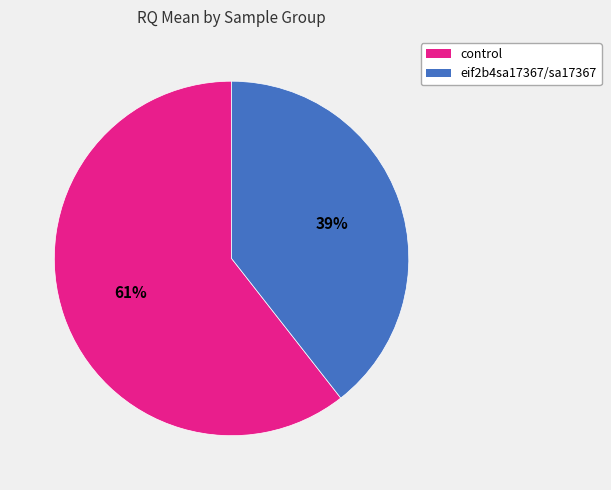

What percentage is the eif2b4sa17367/sa17367 slice, to the nearest percent?

39%